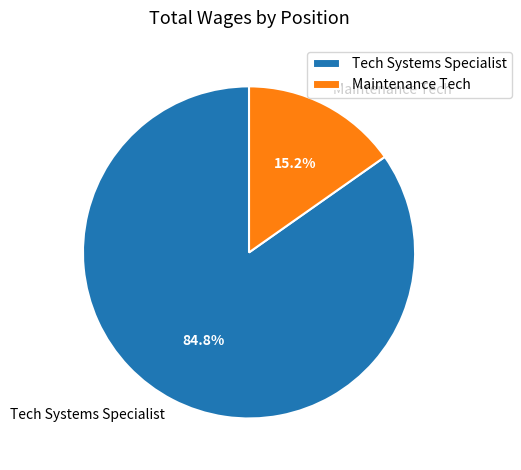

What is the majority slice?

Tech Systems Specialist